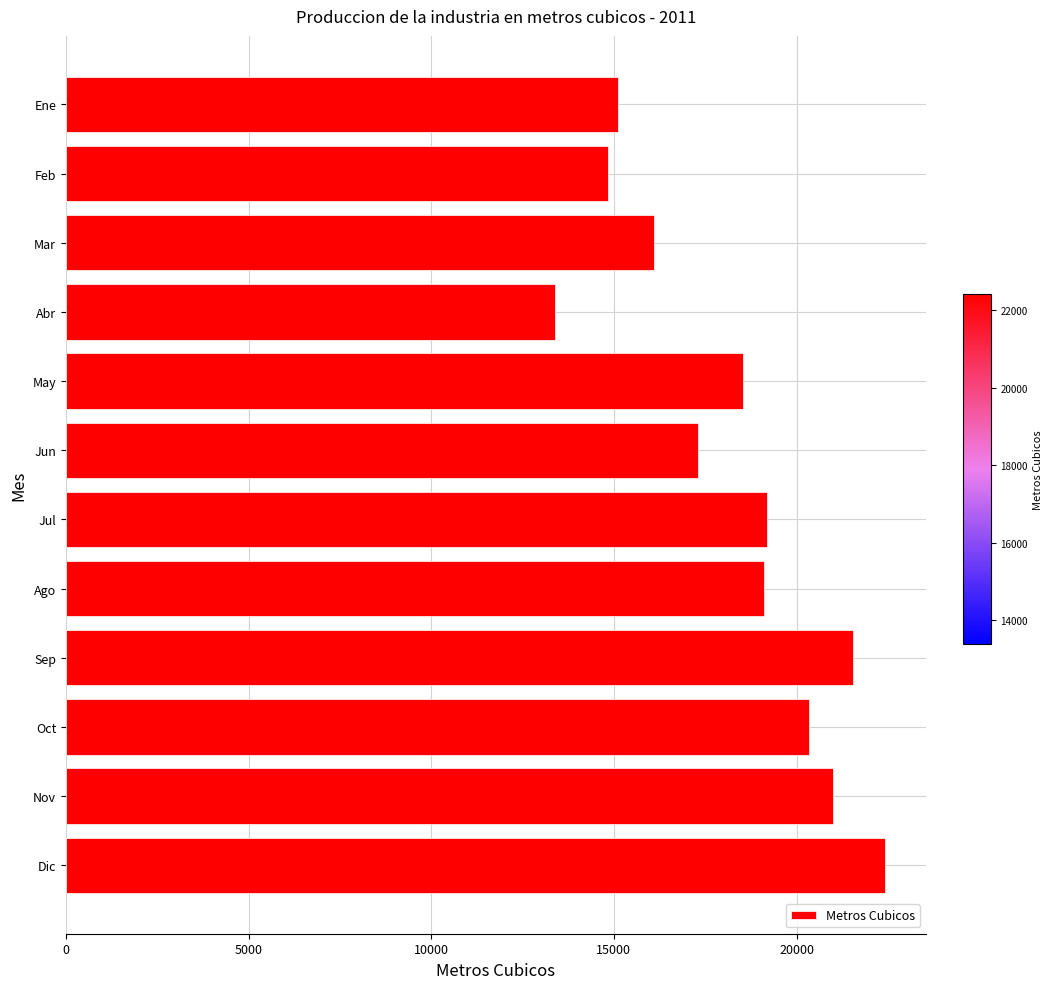

Are the bars horizontal?

Yes